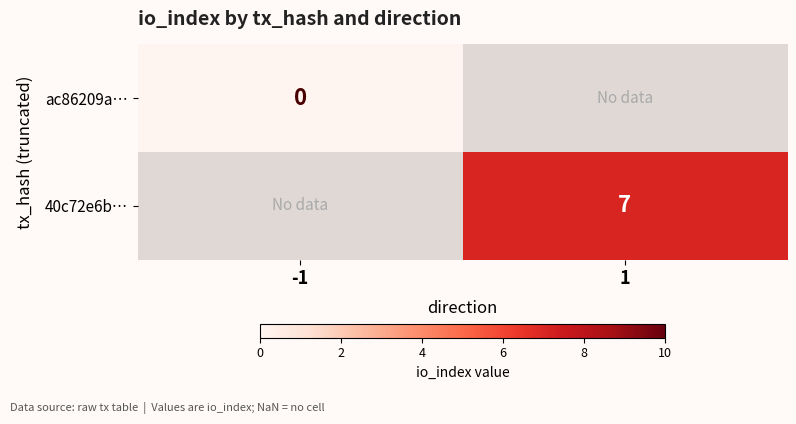

True or false: 40c72e6b… has a value of 7 at 1.

True